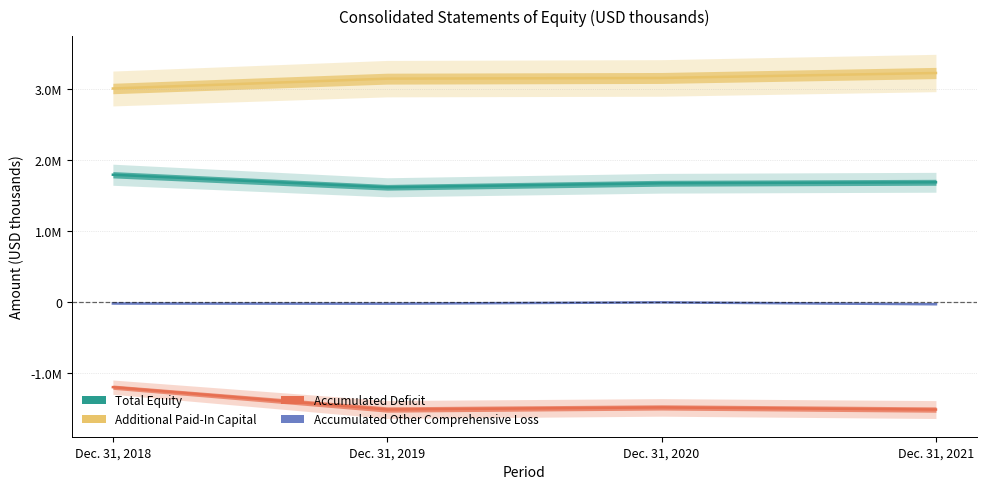

How many data points in Total Equity are above 1685126?

1